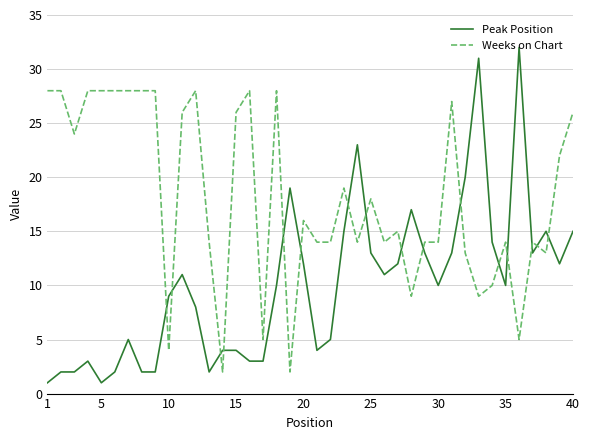

Which series has the largest total across all categories?

Weeks on Chart